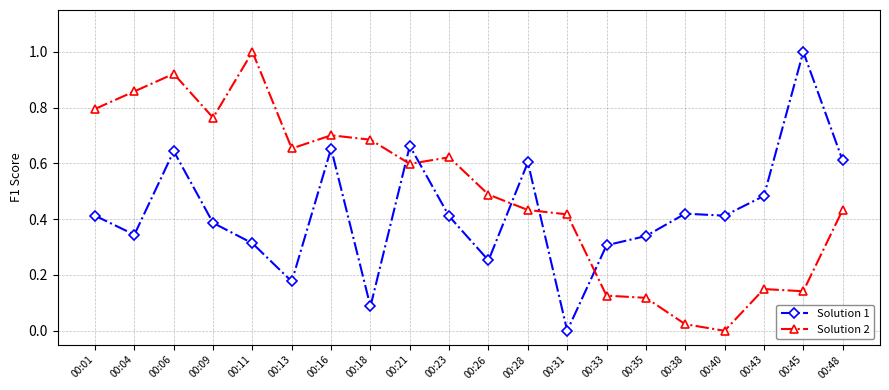

True or false: Solution 2 has more than 0 interior local peaks.

True